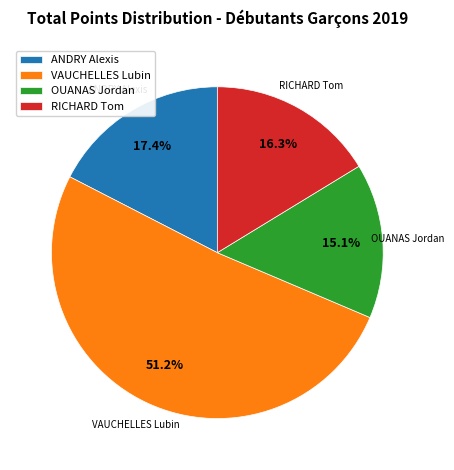

Rank the categories by value from highest to lowest.

VAUCHELLES Lubin, ANDRY Alexis, RICHARD Tom, OUANAS Jordan